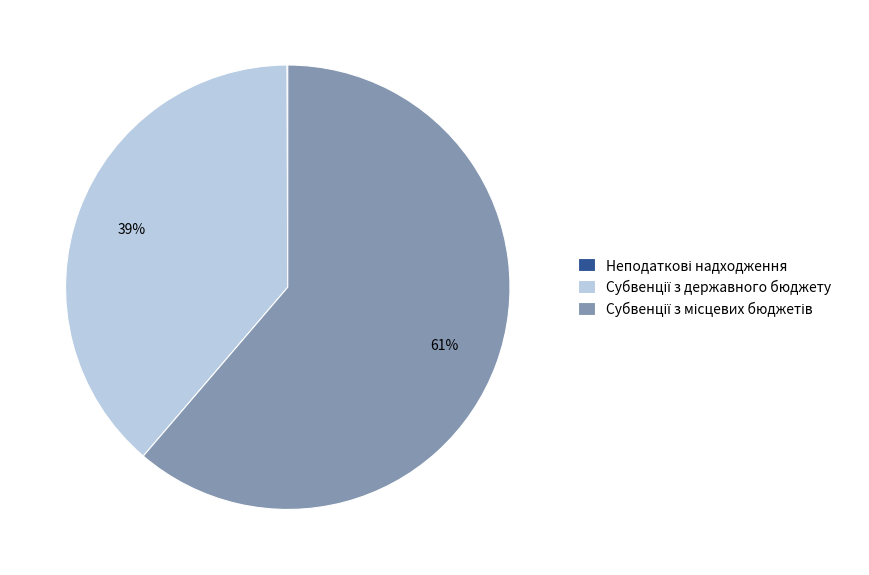

To the nearest percent, what is the difference between the largest and smallest slice percentages?

61%